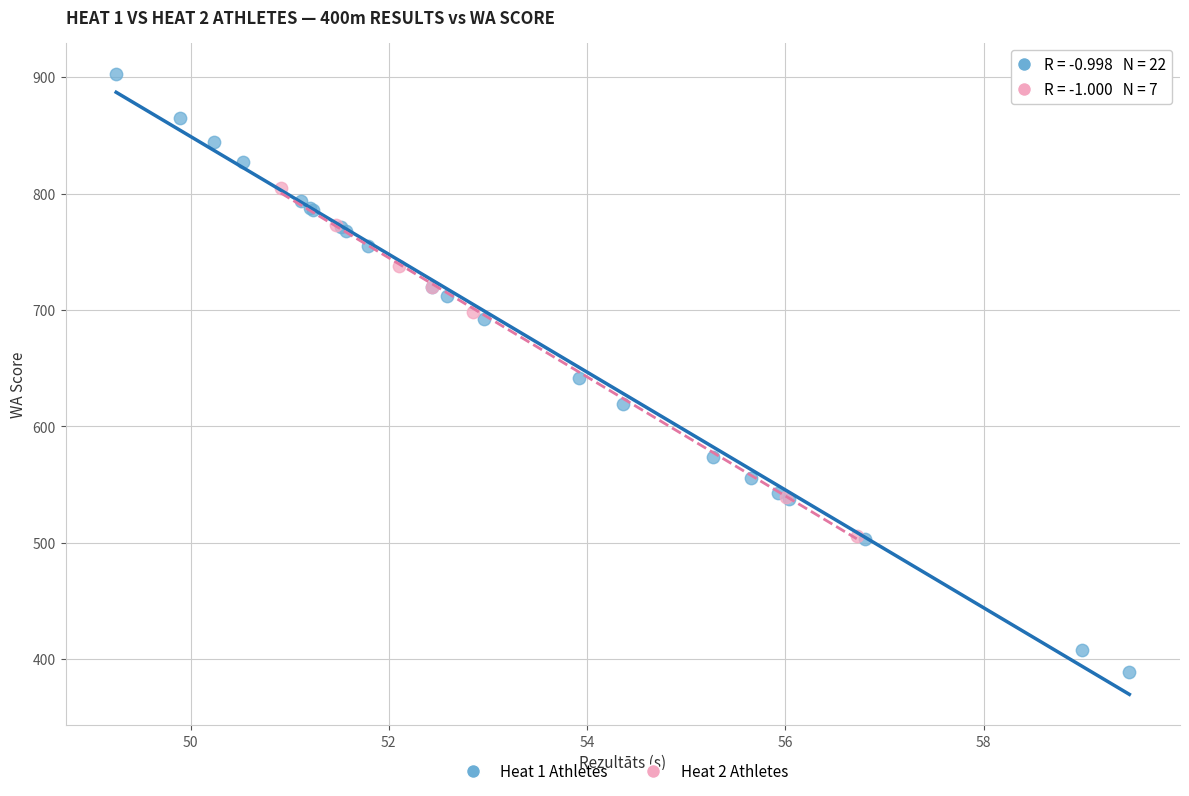

Which series reaches the maximum Y coordinate?

Heat 1 Athletes